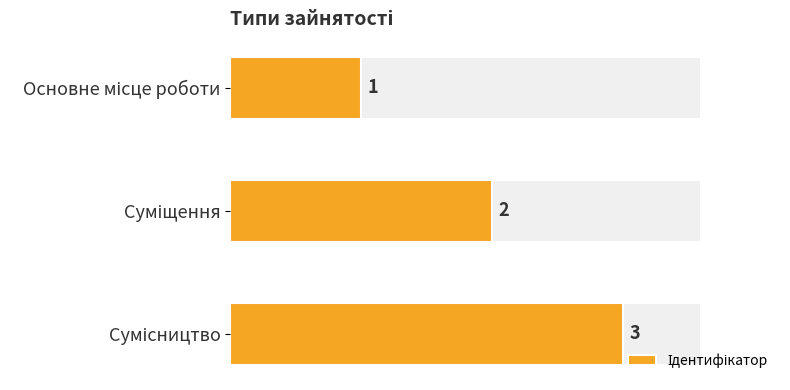

Reading left to right, what are all the values shown in this chart?

1	2	3